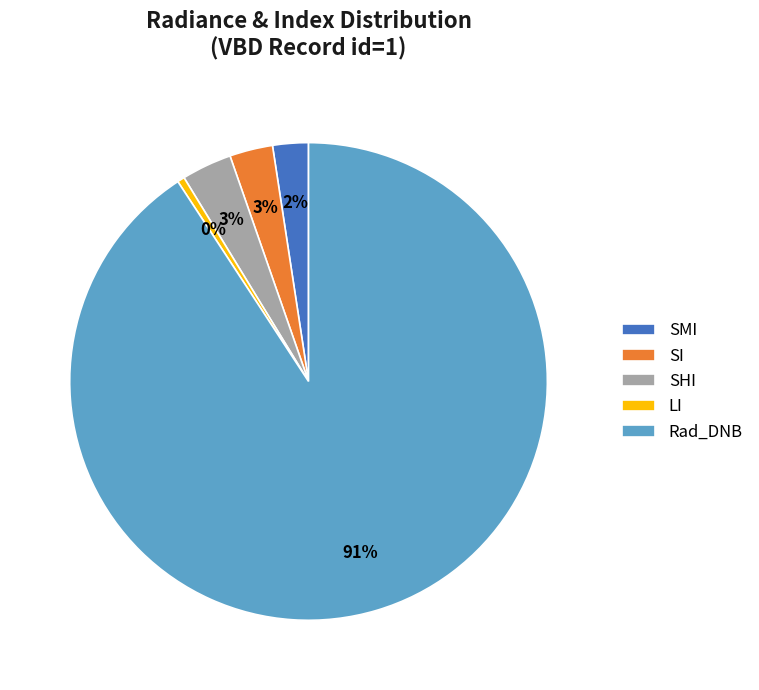

Is it true that SMI is 2% of the pie?

True